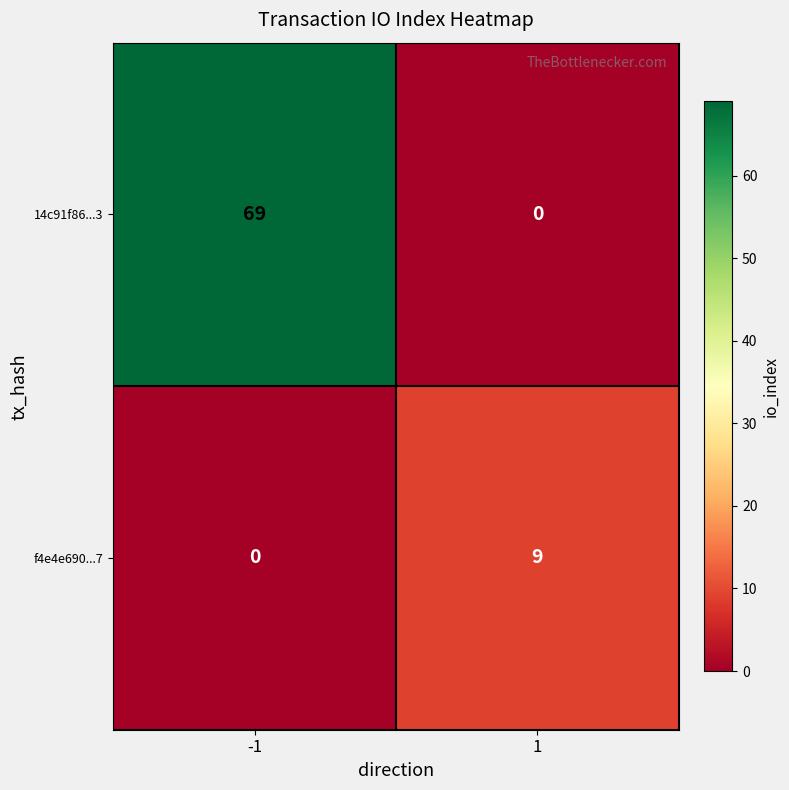

What is the spread (max minus min) of values at -1?

69